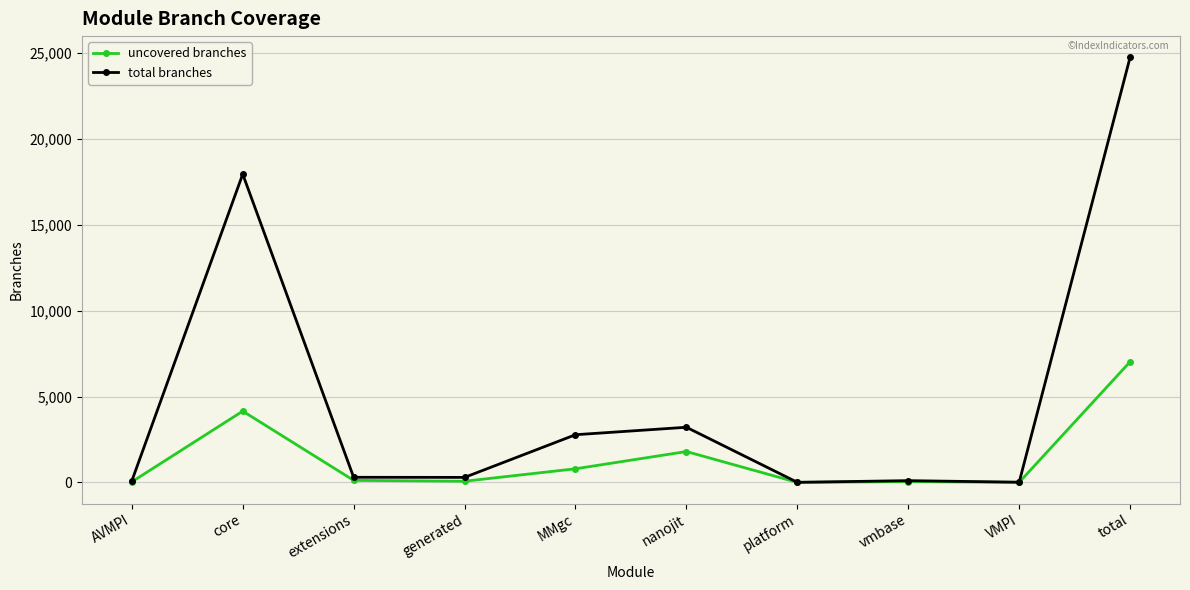

True or false: uncovered branches has more than 0 points higher than both neighbors.

True